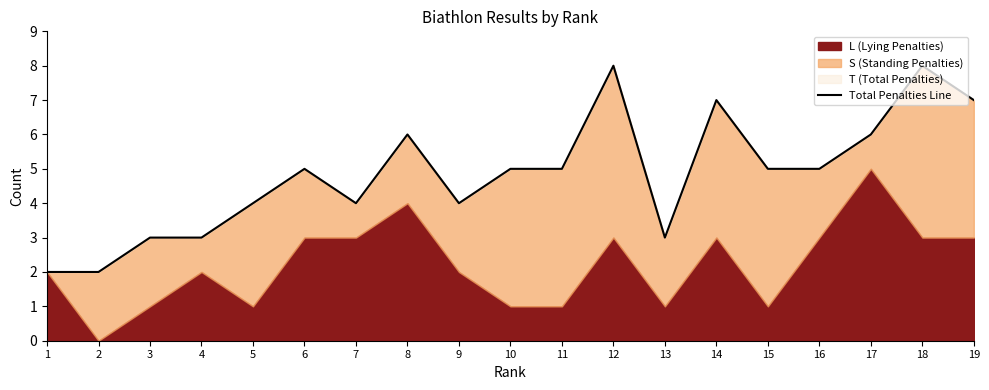

Does the chart display data point markers on the line(s)?

No